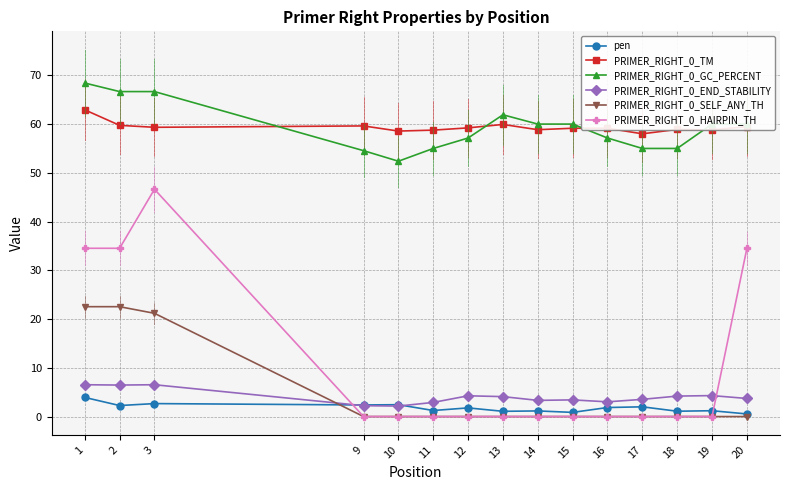

At 2, list the series in order from largest to smallest.

PRIMER_RIGHT_0_GC_PERCENT, PRIMER_RIGHT_0_TM, PRIMER_RIGHT_0_HAIRPIN_TH, PRIMER_RIGHT_0_SELF_ANY_TH, PRIMER_RIGHT_0_END_STABILITY, pen